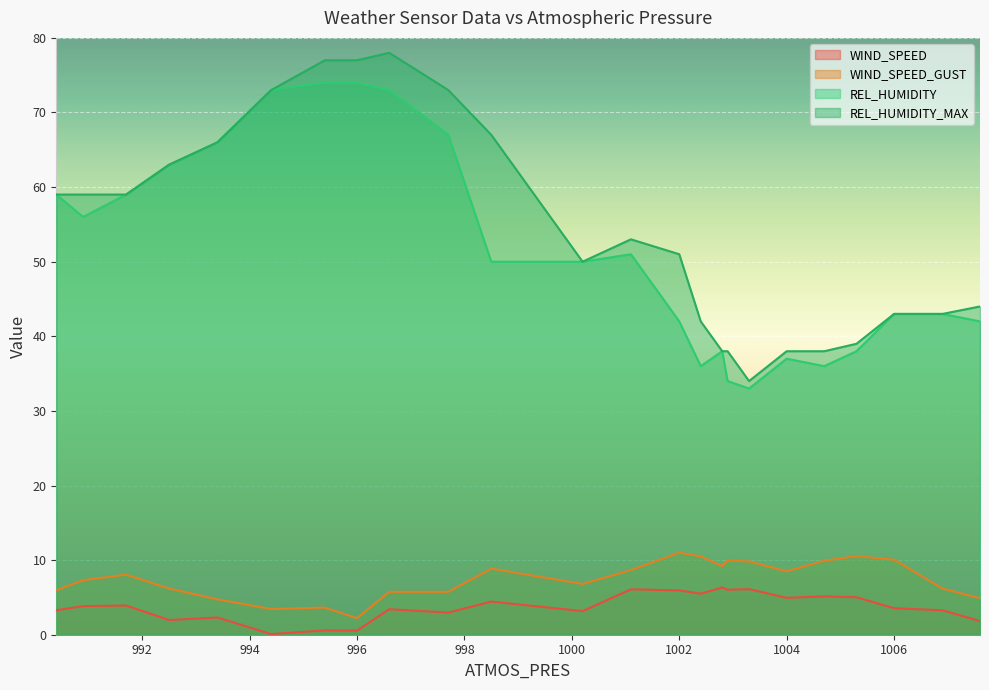

What is the label of the 1st point from the left?

990.4